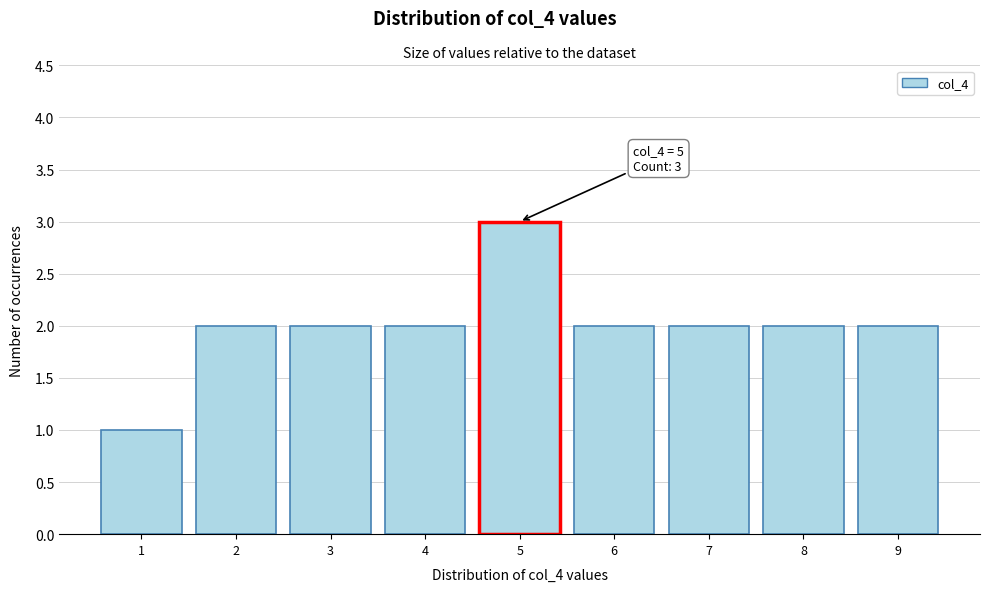

Which range on the x-axis has the tallest bar?

4.5 to 5.5